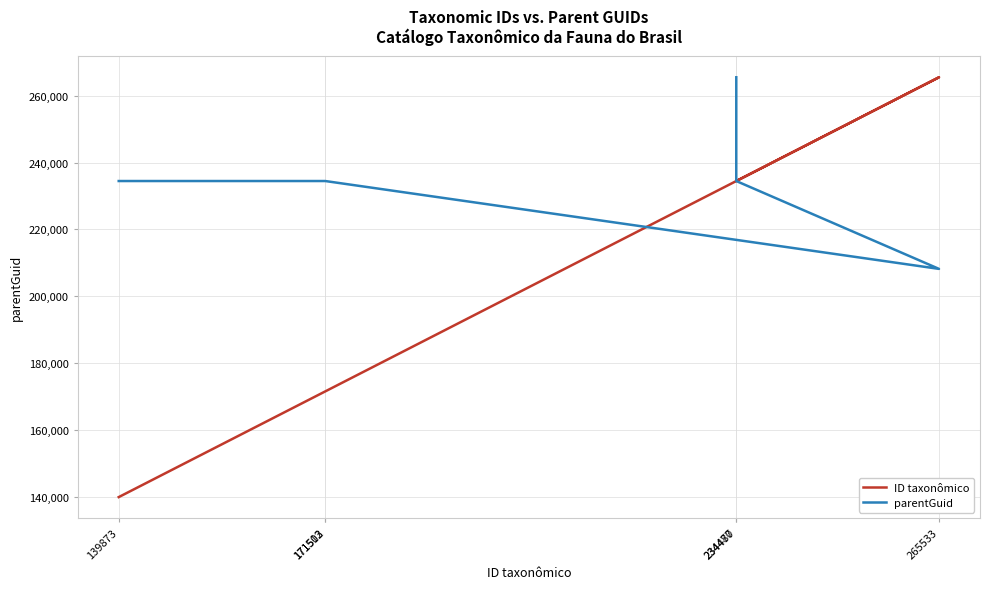

How many intersections are there between parentGuid and ID taxonômico?

2